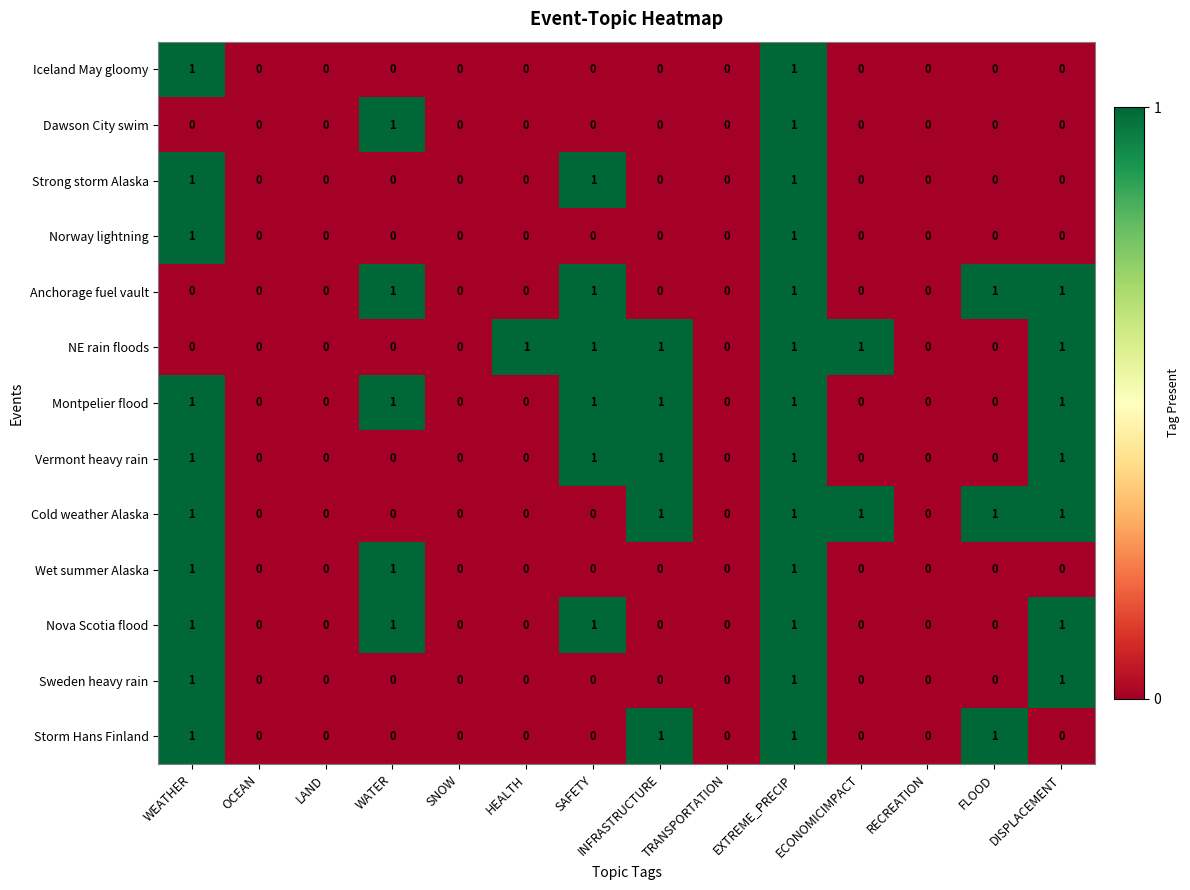

At which category is the sum across all series the highest?

EXTREME_PRECIP